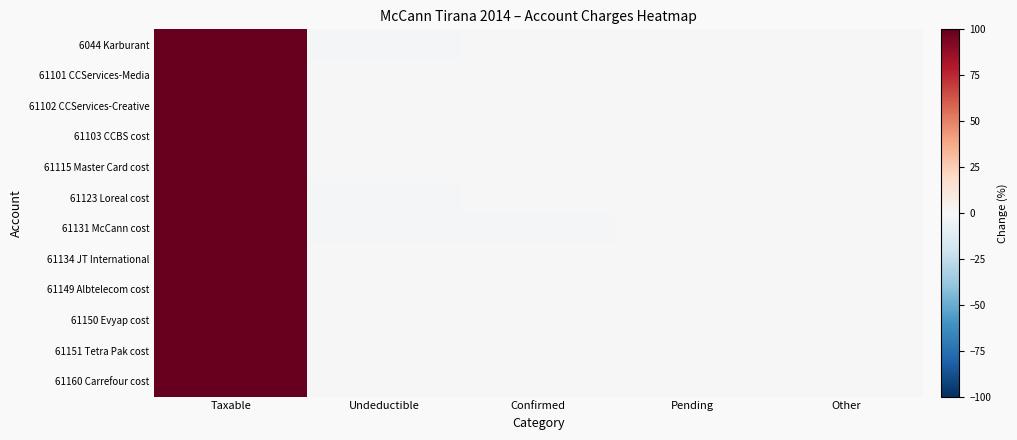

Reading right to left, transcribe all the data shown in this chart.

6044 Karburant: Other=0.0	Pending=0.0	Confirmed=-0.0	Undeductible=-2.2	Taxable=100.0
61101 CCServices-Media: Other=0.0	Pending=0.0	Confirmed=-0.0	Undeductible=-0.0	Taxable=100.0
61102 CCServices-Creative: Other=0.0	Pending=0.0	Confirmed=-0.0	Undeductible=-0.0	Taxable=100.0
61103 CCBS cost: Other=0.0	Pending=0.0	Confirmed=-0.0	Undeductible=-0.1	Taxable=100.0
61115 Master Card cost: Other=0.0	Pending=0.0	Confirmed=-0.0	Undeductible=-0.0	Taxable=100.0
61123 Loreal cost: Other=0.0	Pending=0.0	Confirmed=-0.0	Undeductible=-0.9	Taxable=100.0
61131 McCann cost: Other=0.0	Pending=0.0	Confirmed=-0.8	Undeductible=-0.8	Taxable=100.0
61134 JT International: Other=0.0	Pending=0.0	Confirmed=-0.0	Undeductible=-0.3	Taxable=100.0
61149 Albtelecom cost: Other=0.0	Pending=0.0	Confirmed=-0.0	Undeductible=-0.0	Taxable=100.0
61150 Evyap cost: Other=0.0	Pending=0.0	Confirmed=-0.0	Undeductible=-0.0	Taxable=100.0
61151 Tetra Pak cost: Other=0.0	Pending=0.0	Confirmed=-0.0	Undeductible=-0.1	Taxable=100.0
61160 Carrefour cost: Other=0.0	Pending=0.0	Confirmed=-0.0	Undeductible=-0.6	Taxable=100.0